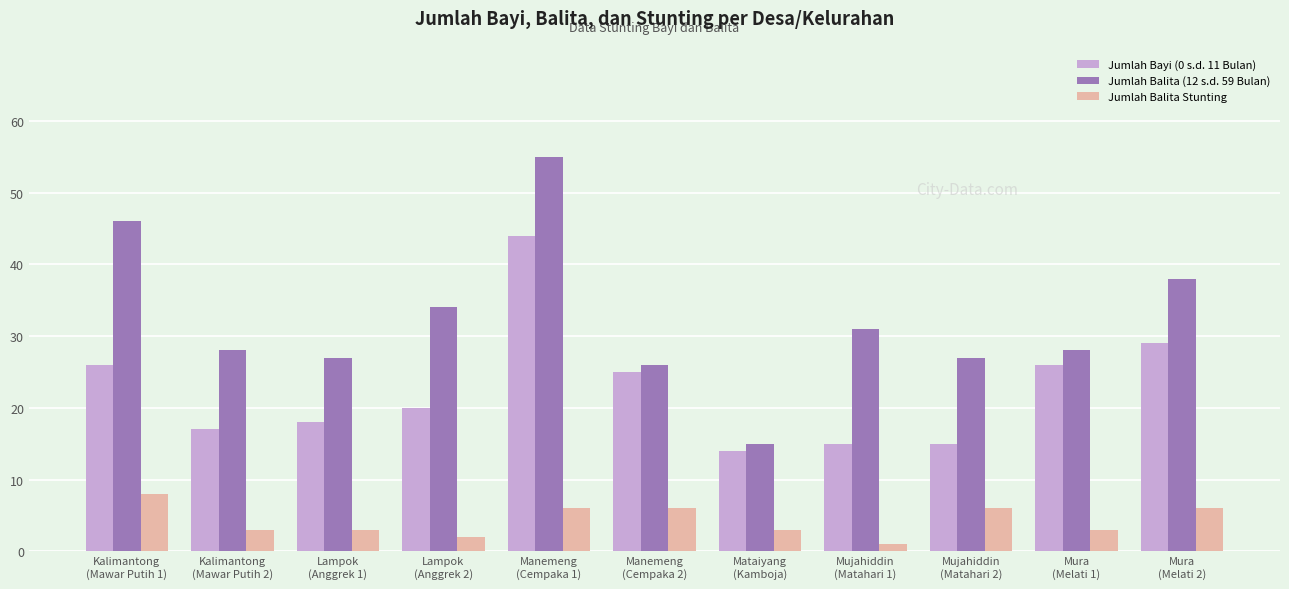

At which label does Jumlah Balita (12 s.d. 59 Bulan) first exceed 28?

Kalimantong
(Mawar Putih 1)